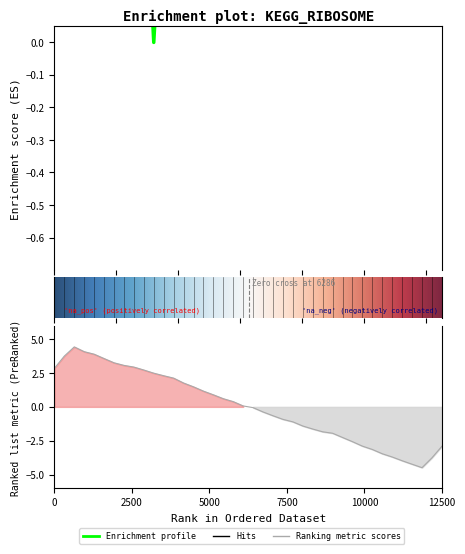

Is it true that the value at 32 is 0.4?

False